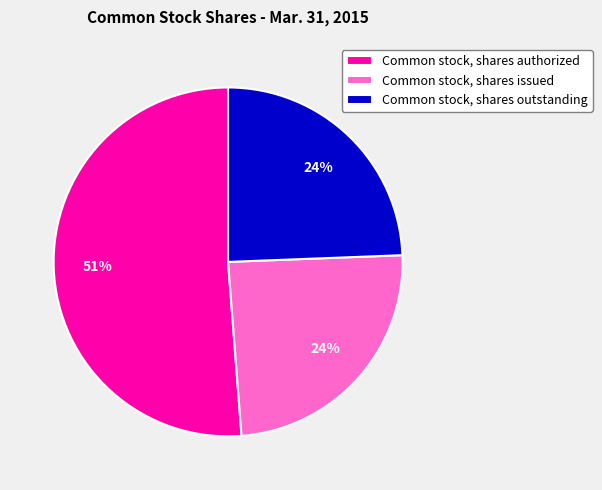

Is the sum of Common stock, shares authorized and Common stock, shares outstanding greater than half?

Yes